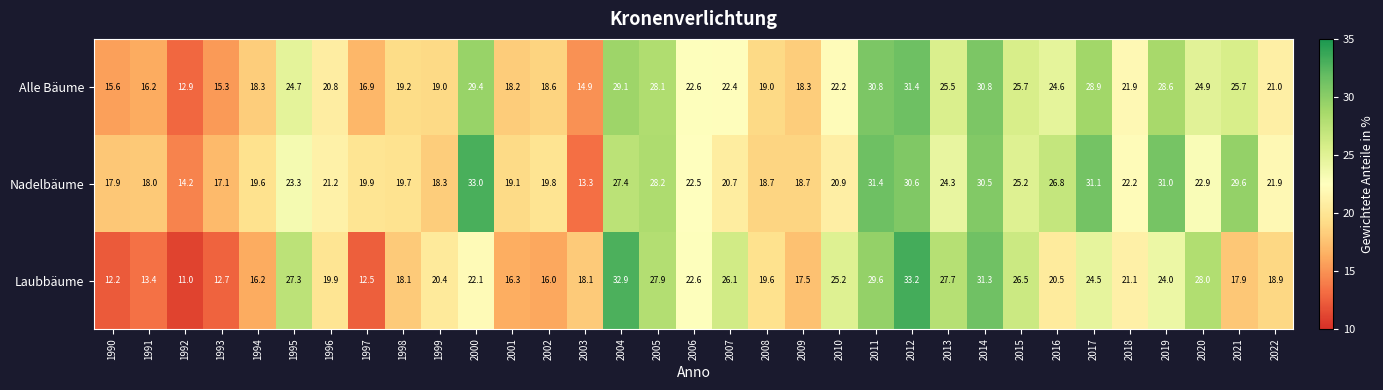

List the series in order of their peak value, highest first.

Laubbäume, Nadelbäume, Alle Bäume